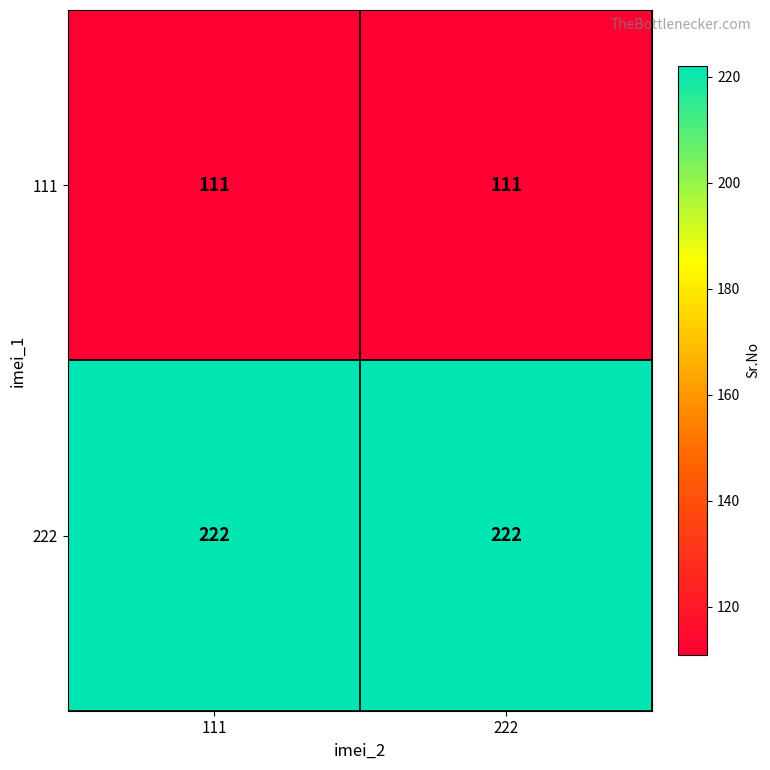

List the series in order of their overall mean, highest first.

222, 111